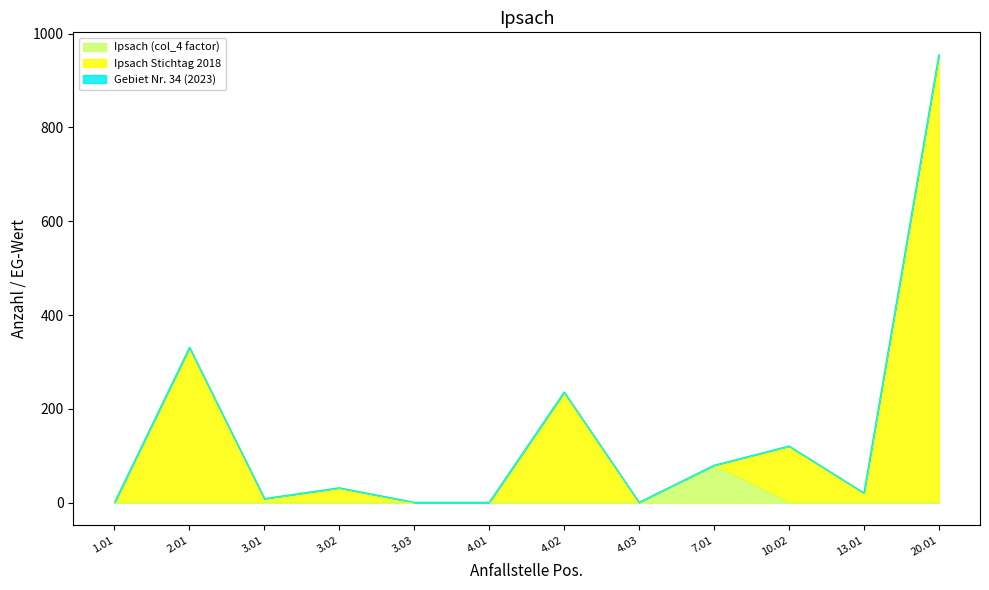

Does the chart display data point markers on the line(s)?

No